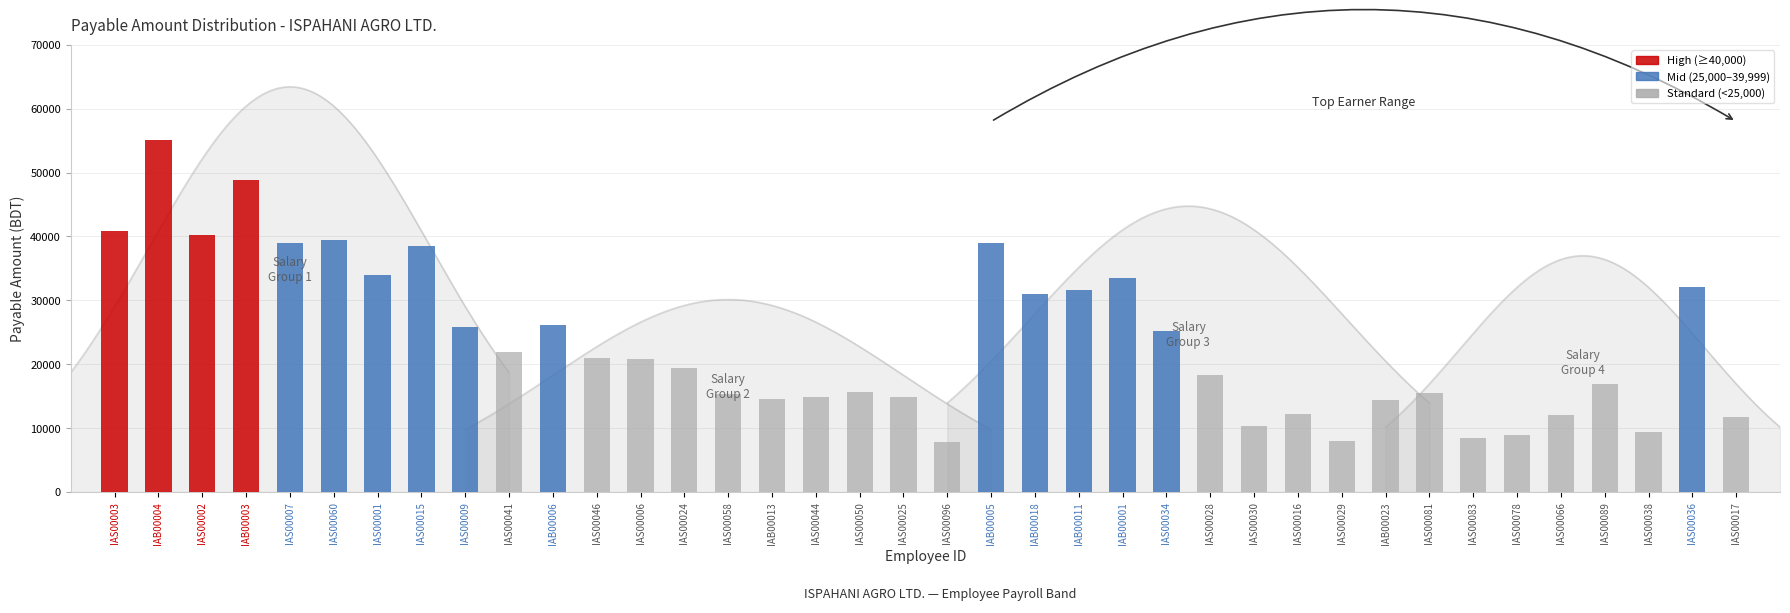

Where does the data first go above 20800?

IAS00003